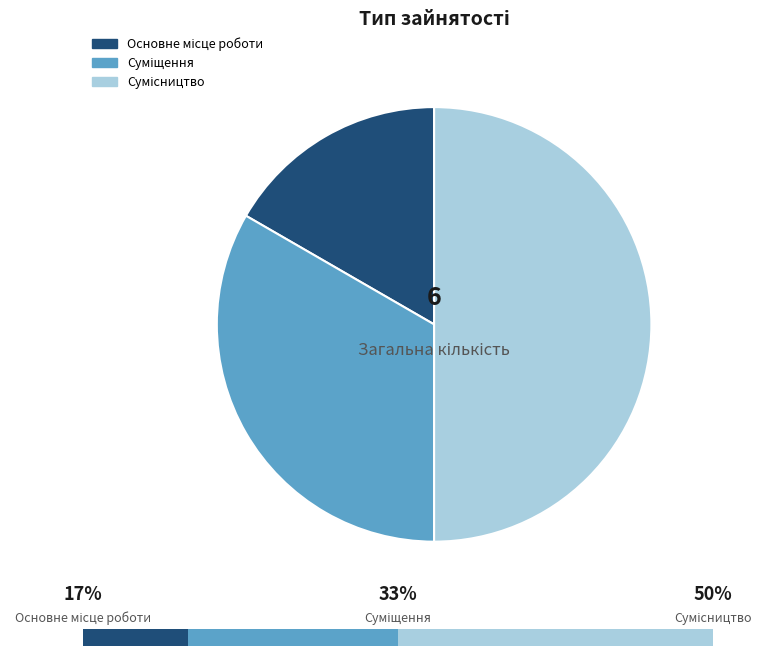

Count the number of slices in the pie.

3